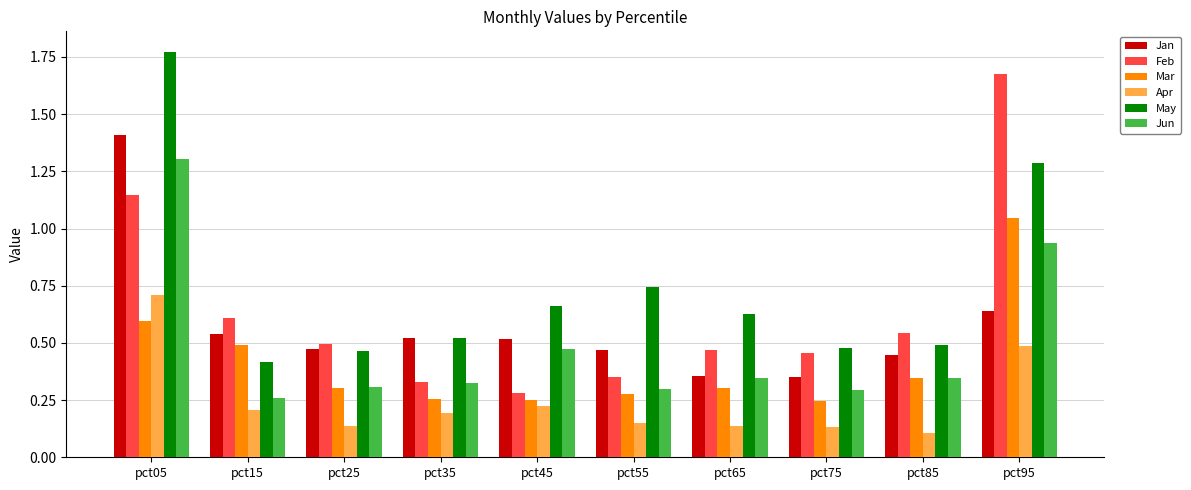

Is it true that Apr equals 0.3 at pct15?

False